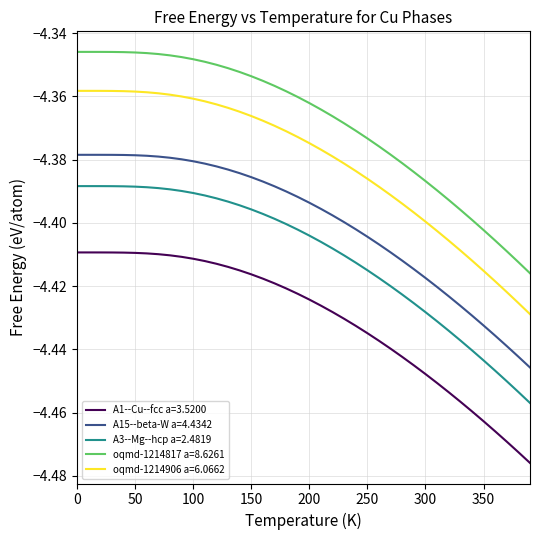

True or false: A15--beta-W a=4.4342 and oqmd-1214817 a=8.6261 cross at least once.

False